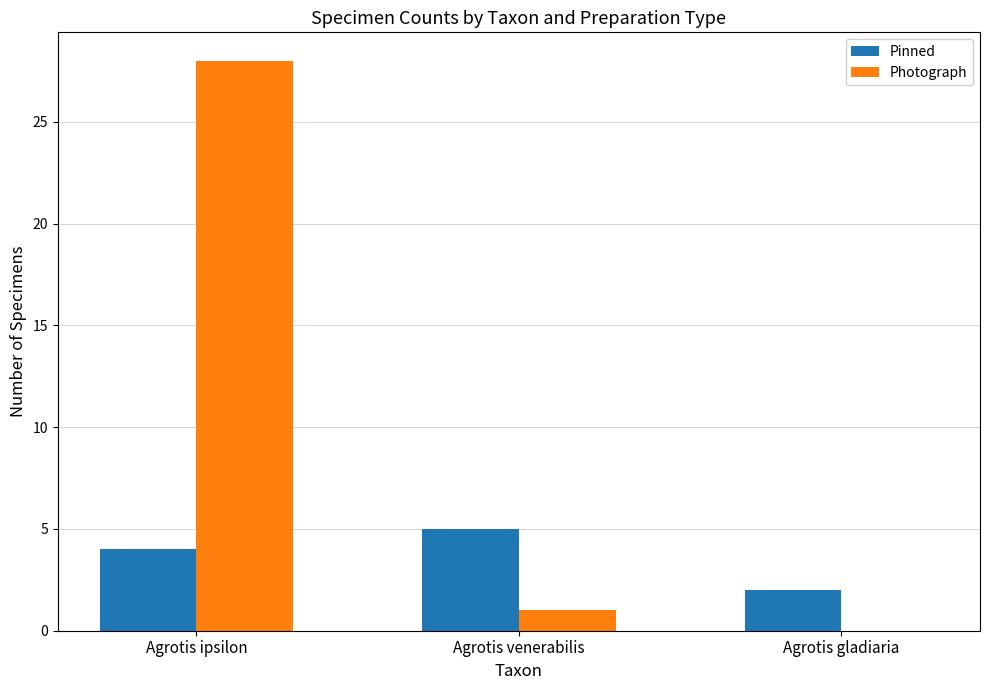

What is the sum of all Pinned values?

11